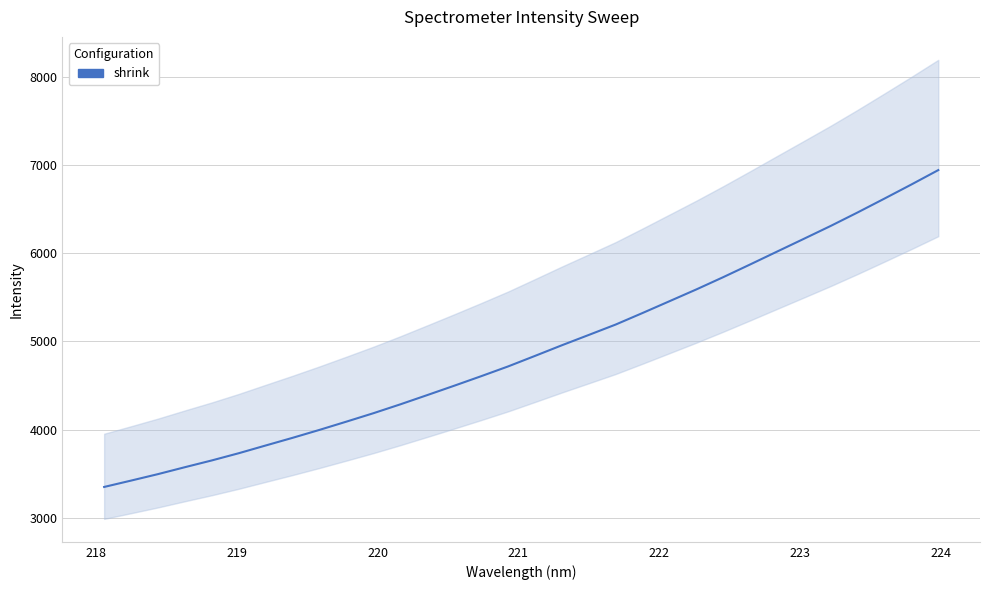

True or false: the data has more than 2 interior local peaks.

False